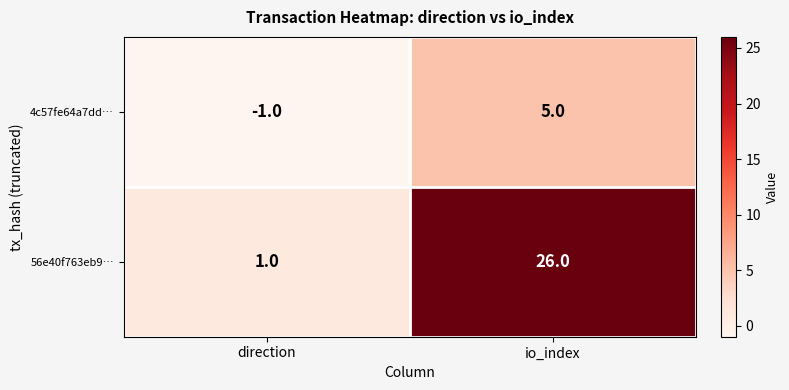

What is the sum of all 56e40f763eb9… values?

27